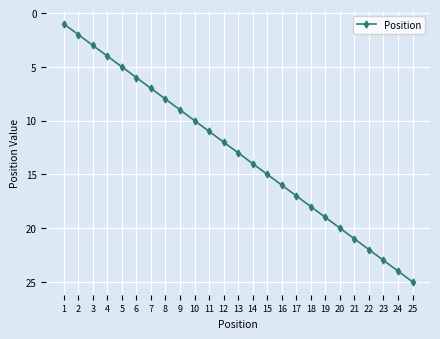

What is the minimum value shown in the chart?

1